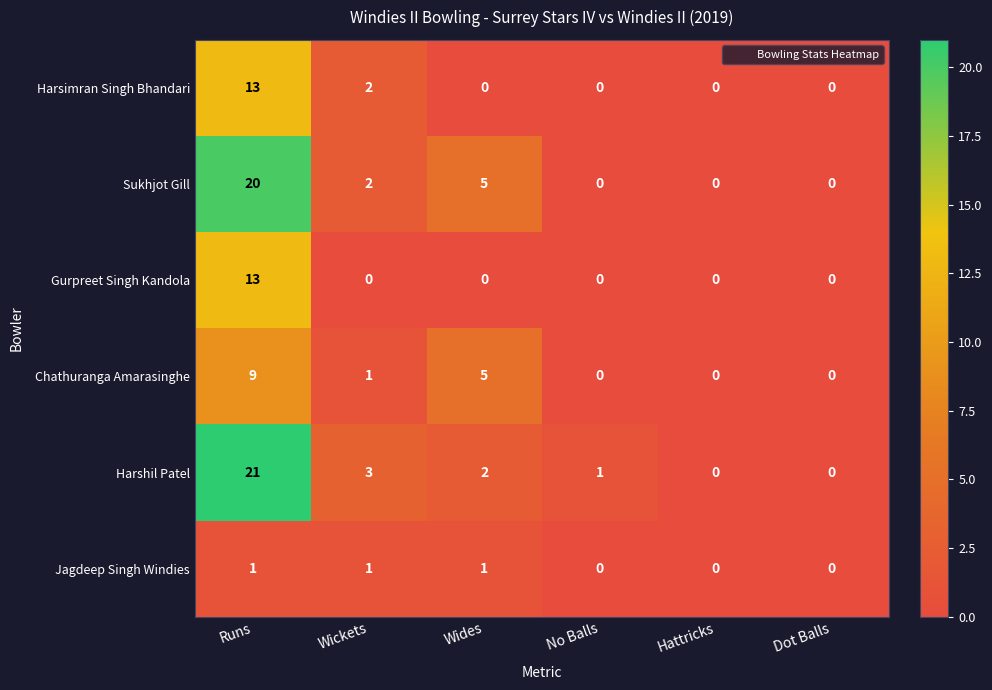

What is the difference between the maximum and second lowest values in the Sukhjot Gill series?

20